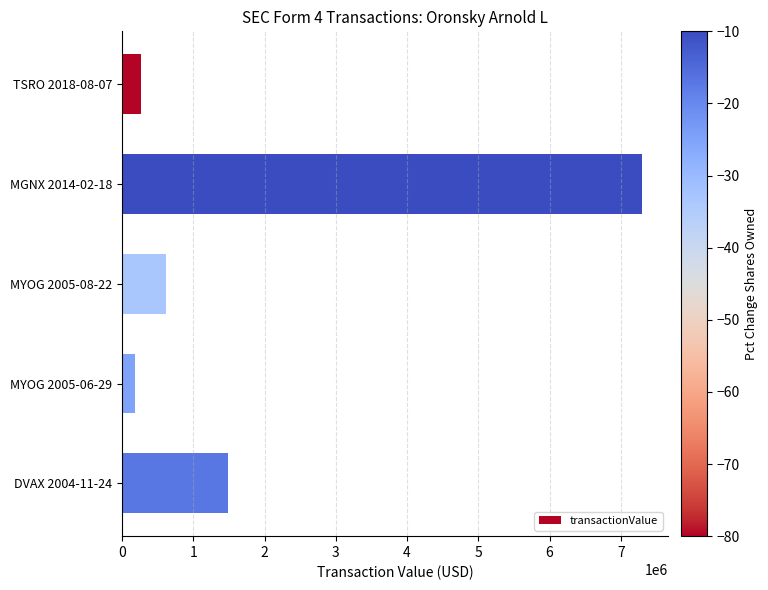

Is it true that the value at MYOG 2005-08-22 is 620545?

True